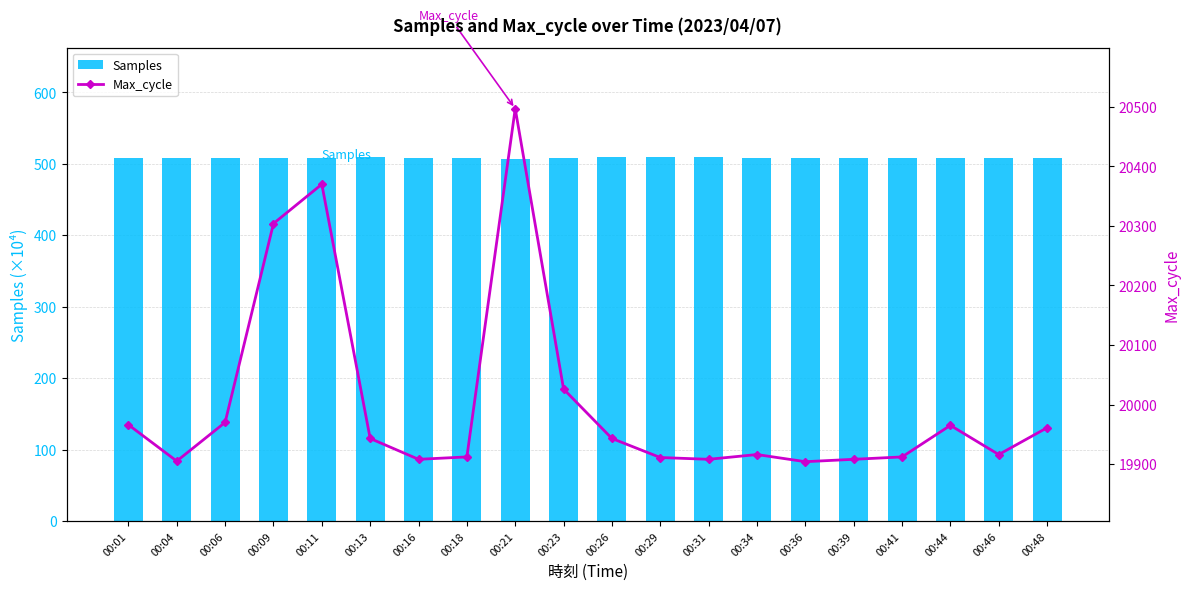

What is the minimum value for Max_cycle?

19904.0